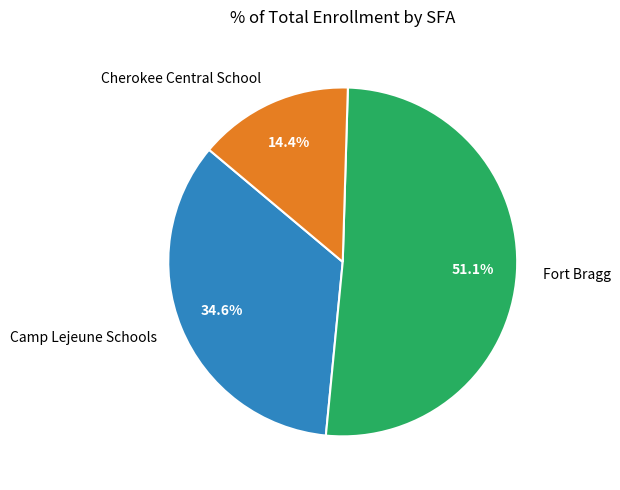

What is the smallest slice in the pie chart?

Cherokee Central School